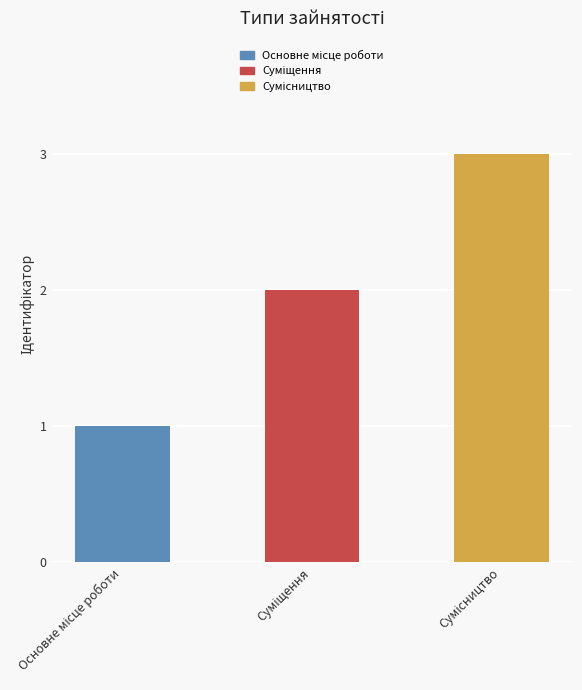

What is the label of the 3rd bar from the left?

Сумісництво